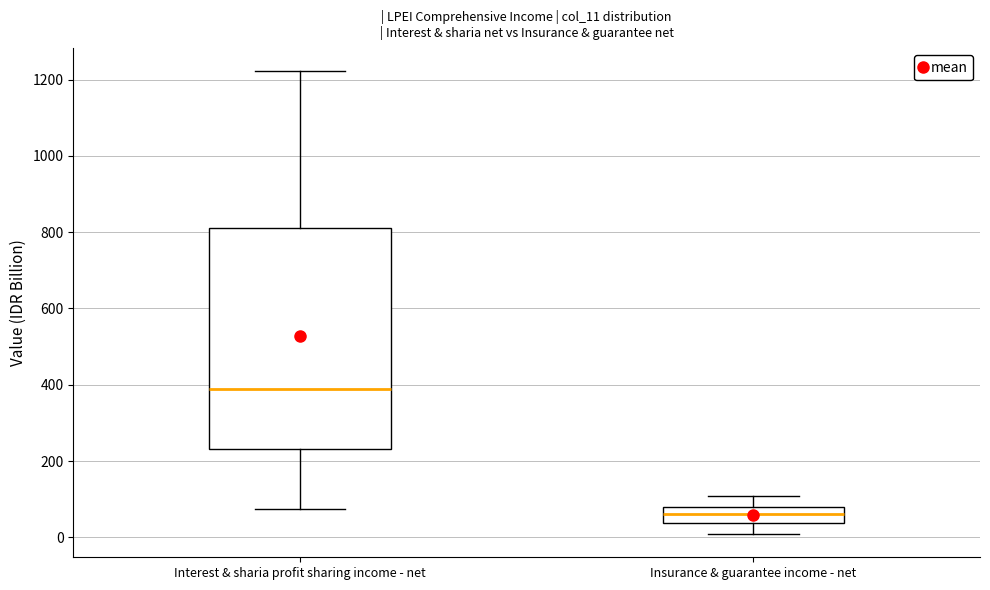

Reading left to right, read every box against the y-axis: the position of its median line, the range the box covers, and the ends of its whiskers. The values are not printed on the chart, so give them approximately, as read against the axis.

Interest & sharia profit sharing income - net: median 380, box 240 to 820, whiskers 80 to 1220
Insurance & guarantee income - net: median 60, box 40 to 80, whiskers 0 to 100